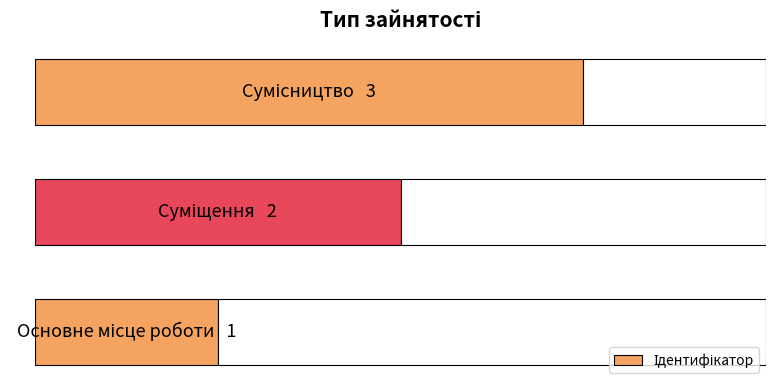

What is the difference between the maximum and minimum values?

2